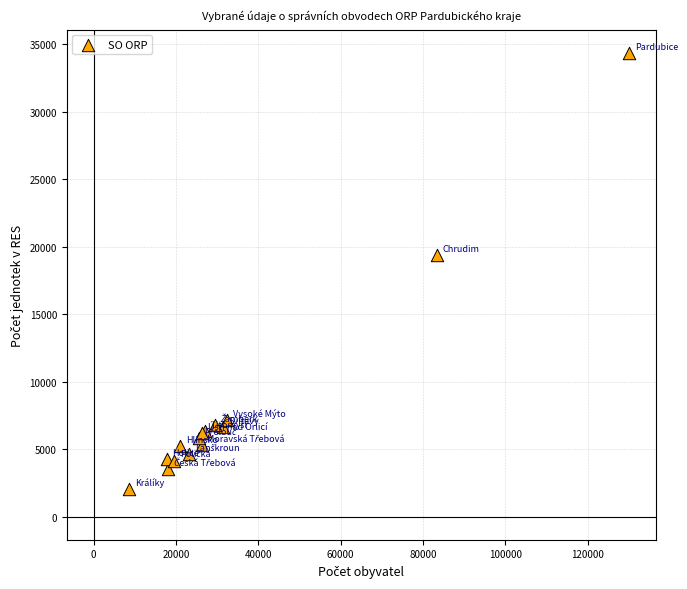

What Y value in the scatter plot is closest to 18204?

19379